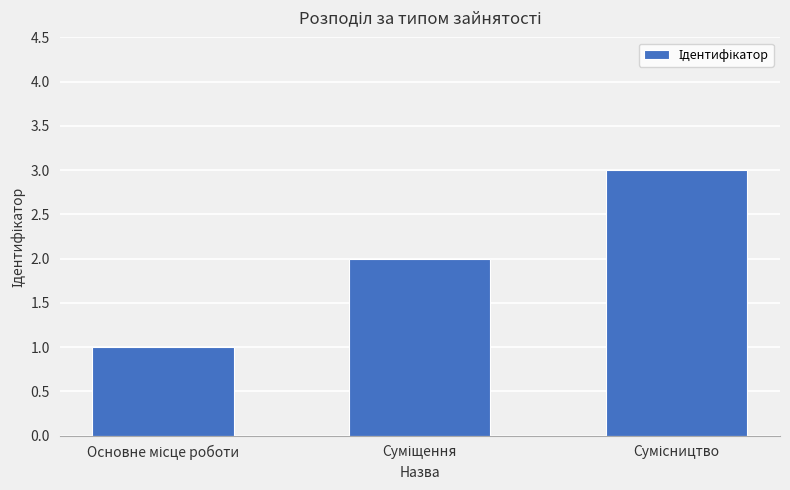

What is the difference between the maximum and second lowest values?

1